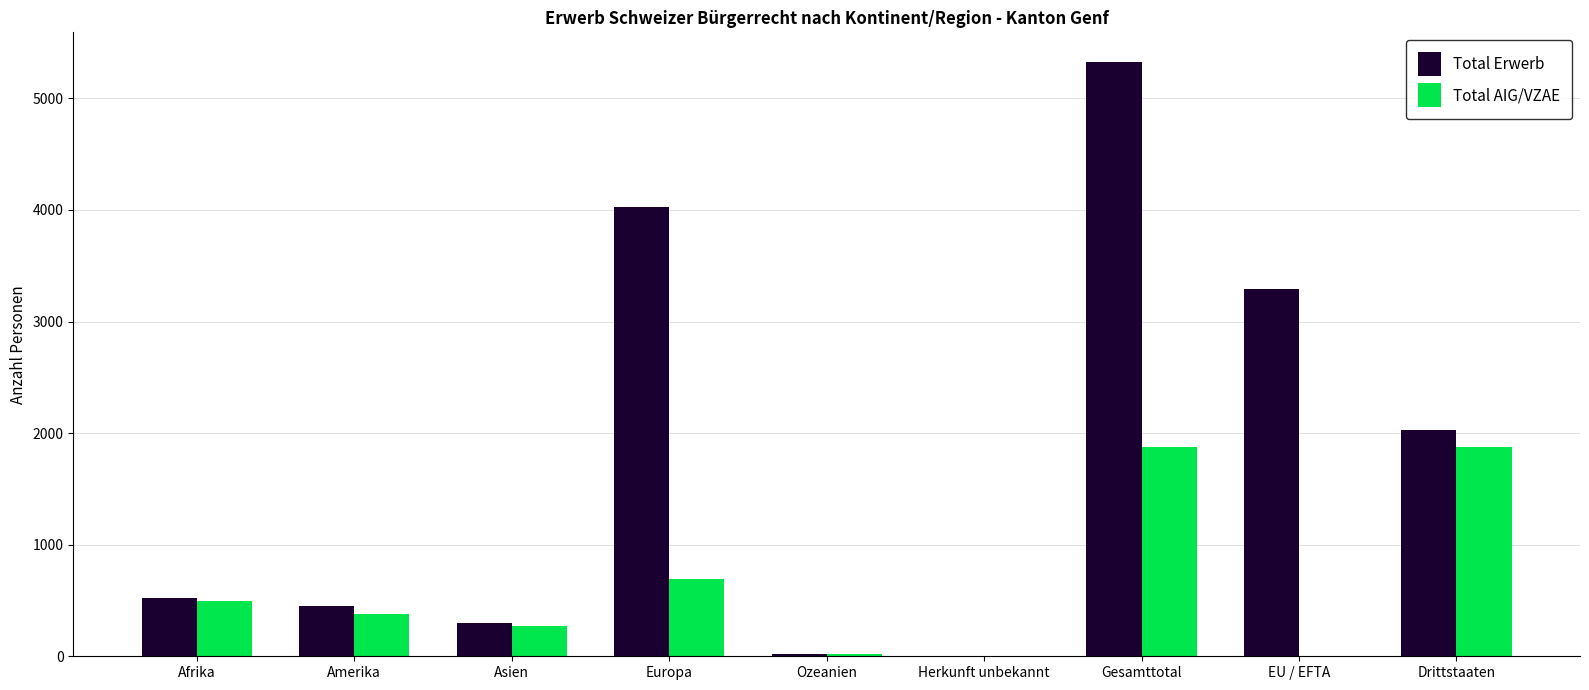

What is the sum of the Total AIG/VZAE values at Asien and Amerika?

655